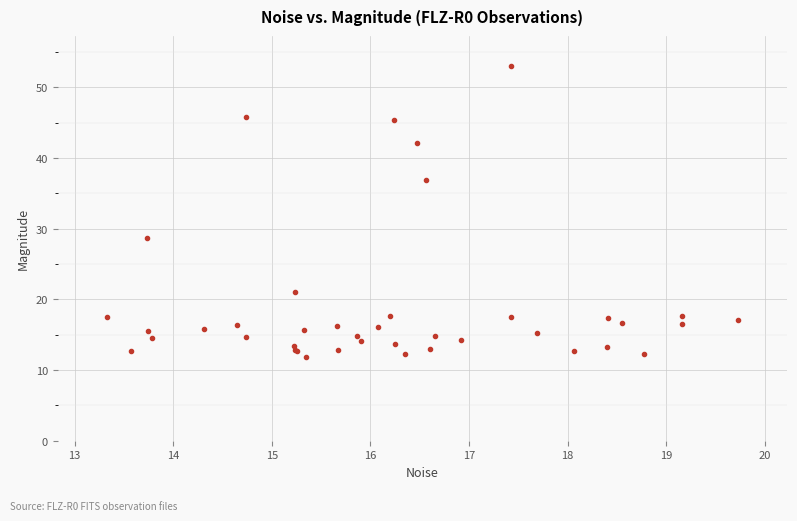

What Y value in the scatter plot is closest to 32?

28.6